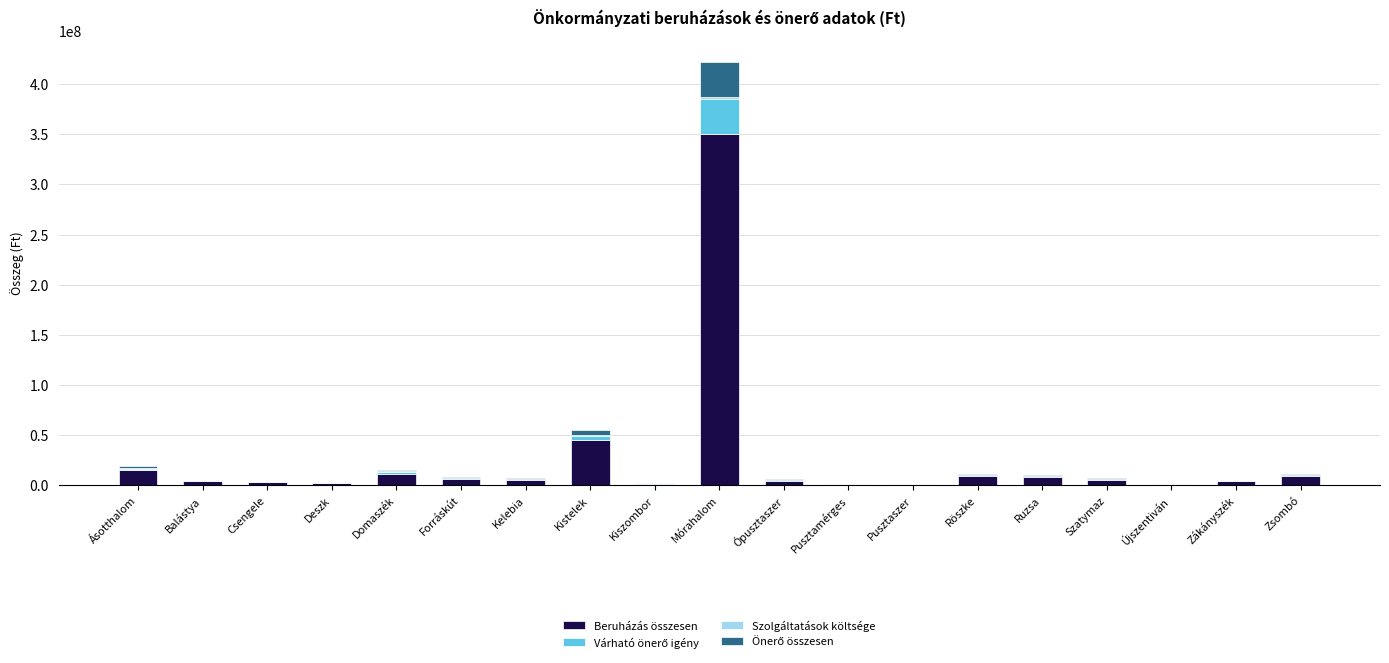

True or false: Beruházás összesen has a value of 15140000.0 at Ásotthalom.

True